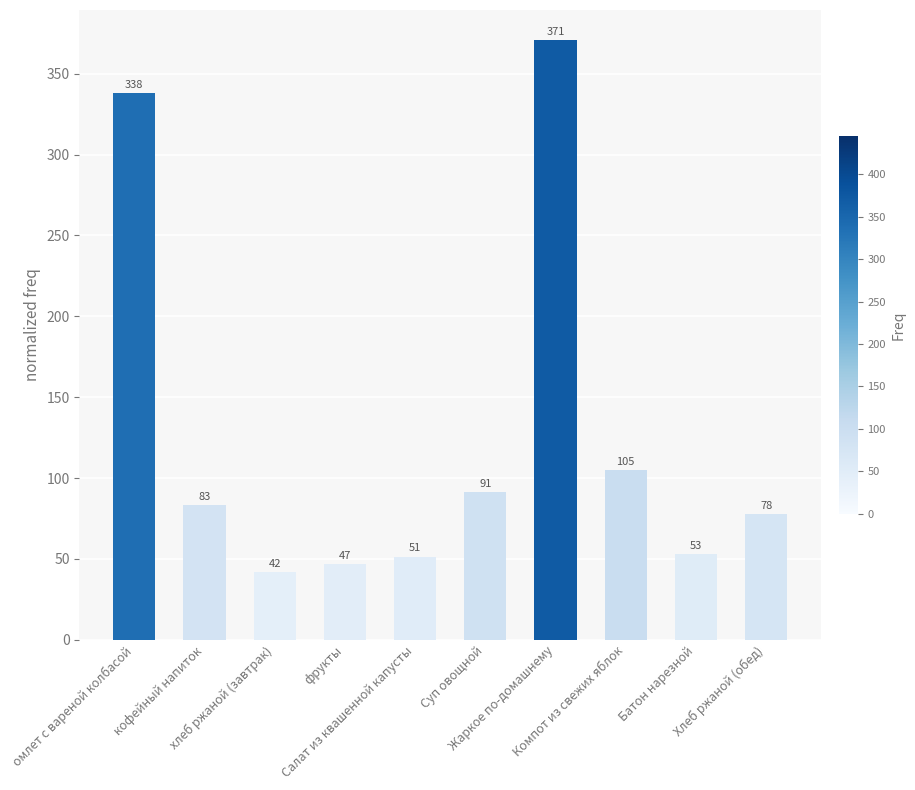

What is the greatest value displayed?

370.9